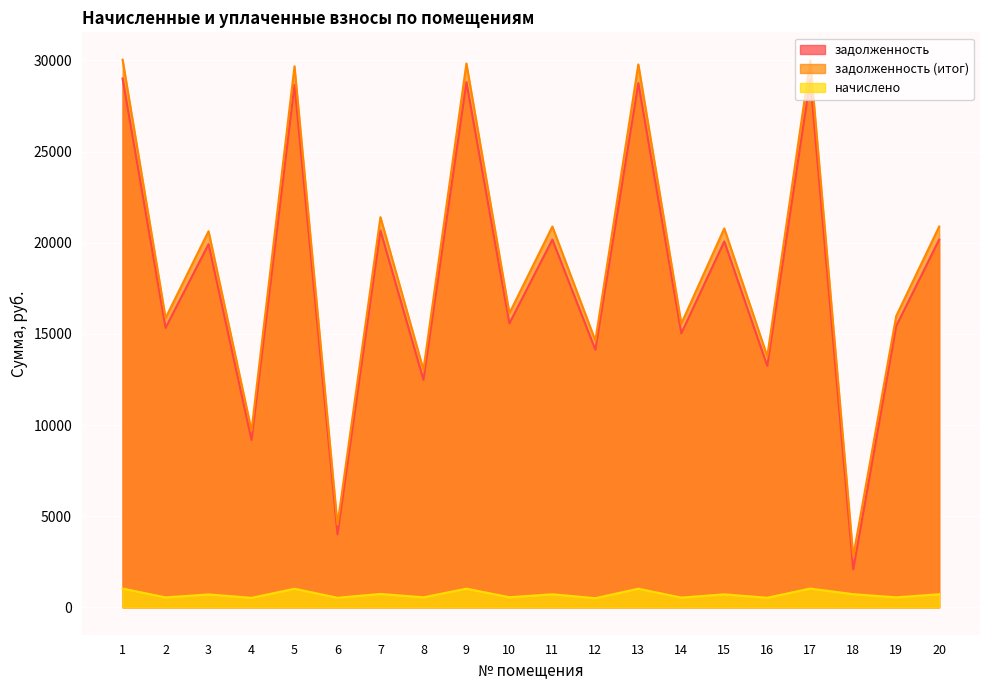

At which category is the sum across all series the highest?

1